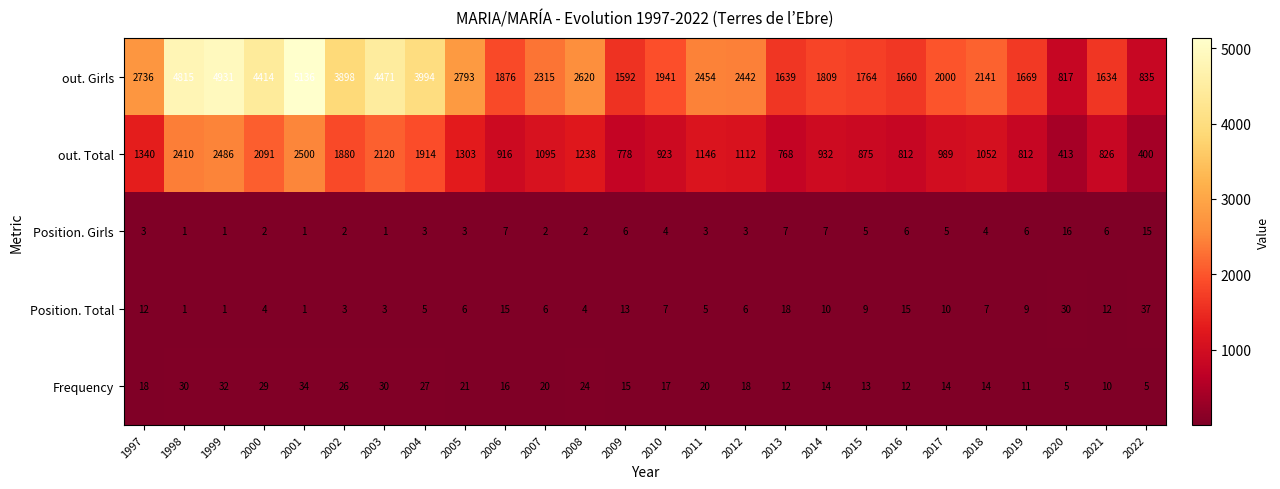

How many data points in out. Total are less than 1095?

13